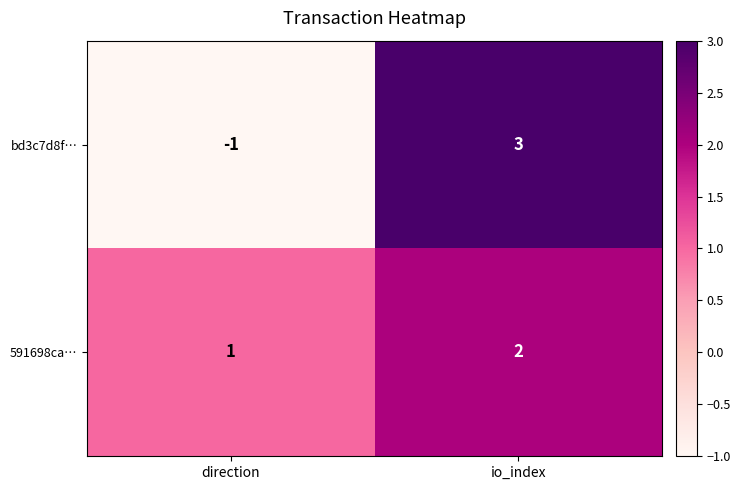

Reading right to left, what are all the values shown in this chart?

bd3c7d8f…: 3	-1
591698ca…: 2	1